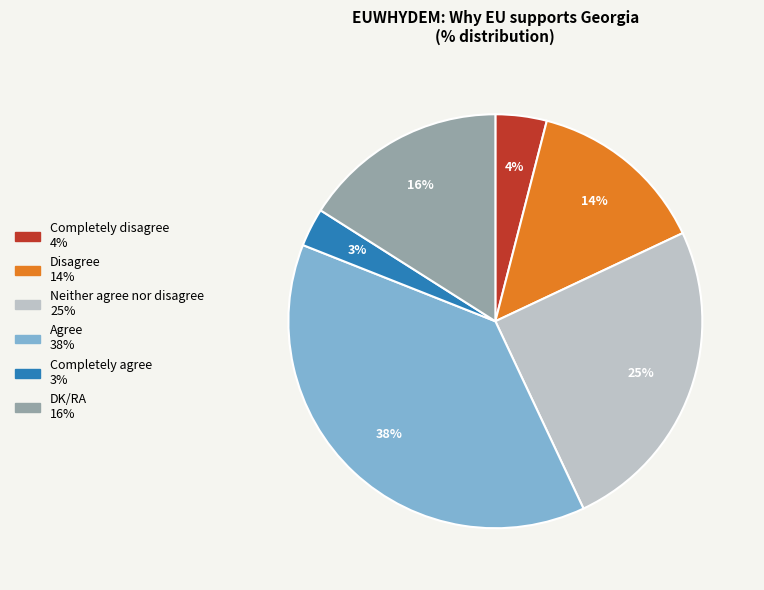

Does any single category account for the majority?

No